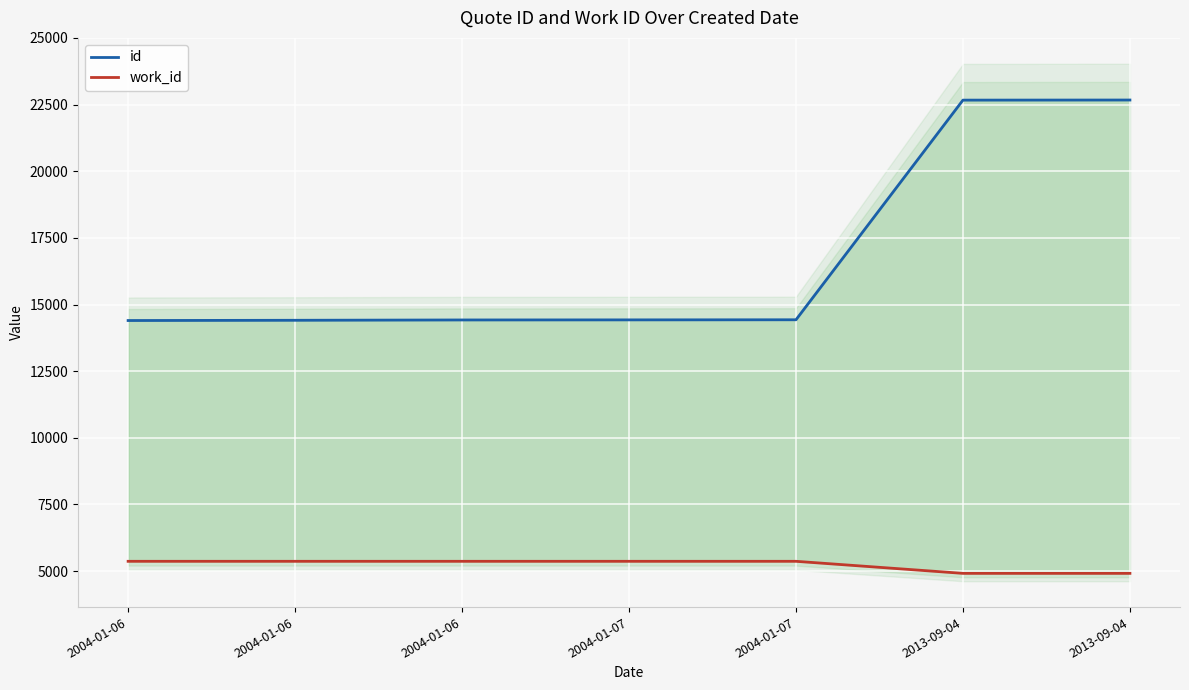

At which label does id reach its minimum?

2004-01-06